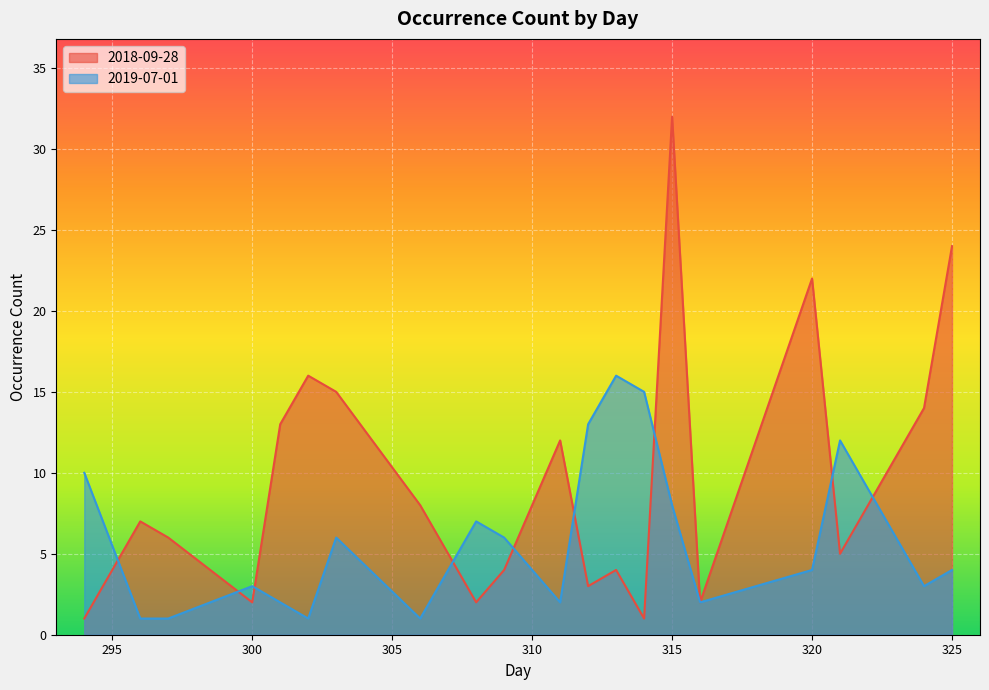

Where is 2018-09-28 nearest to the value 16?

302